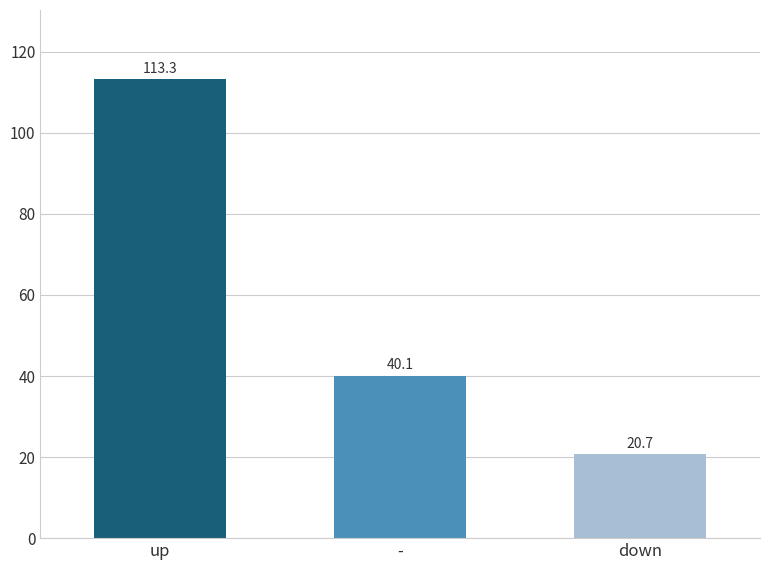

List the labels in order of value, smallest first.

down, -, up